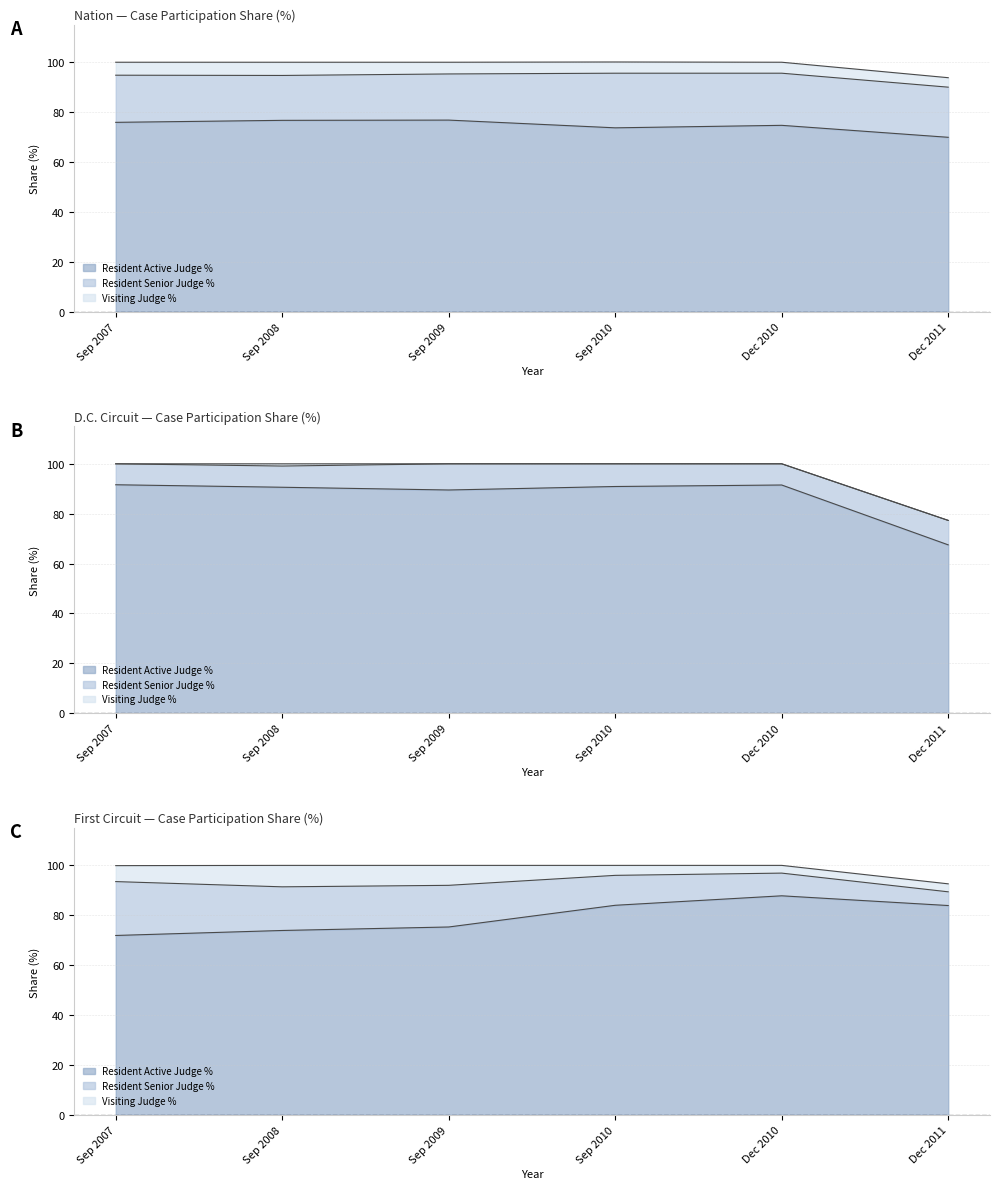

At which label does Visiting Judge % first exceed 4?

Sep 2007